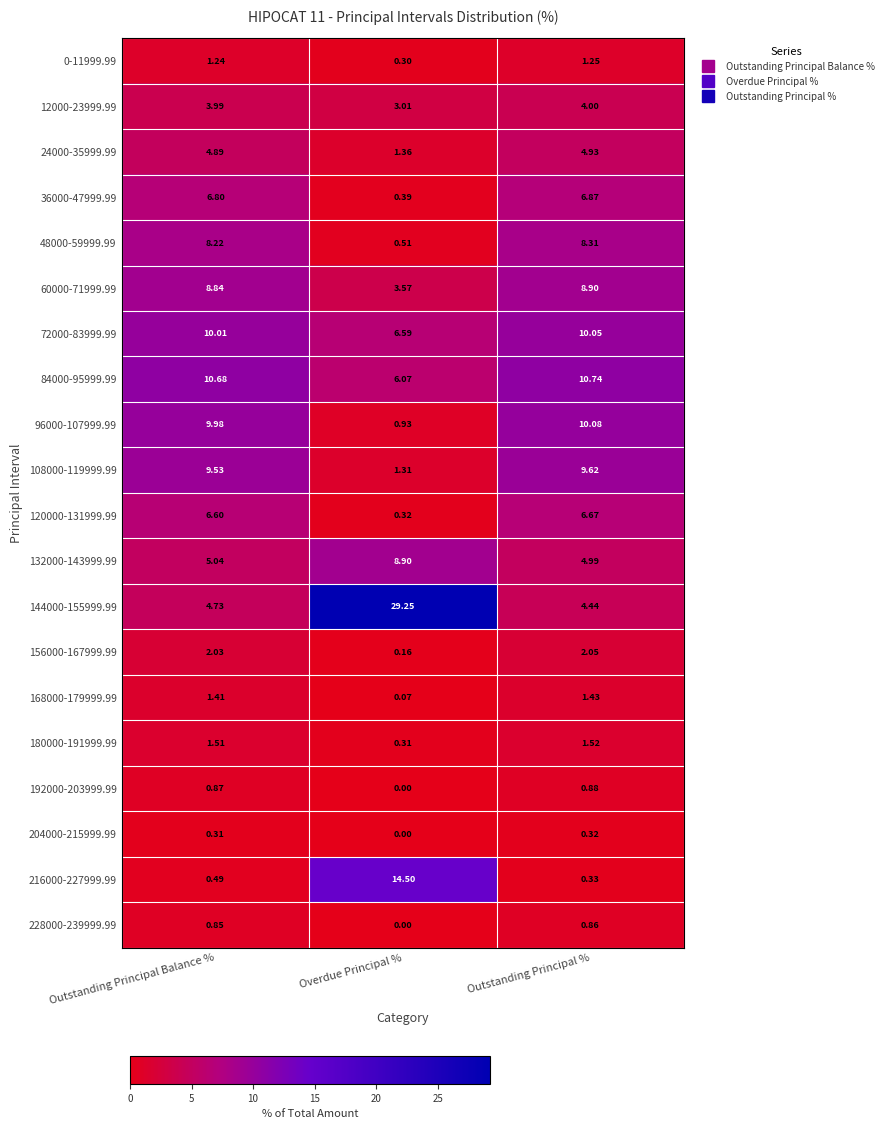

At which label does 60000-71999.99 reach its minimum?

Overdue Principal %